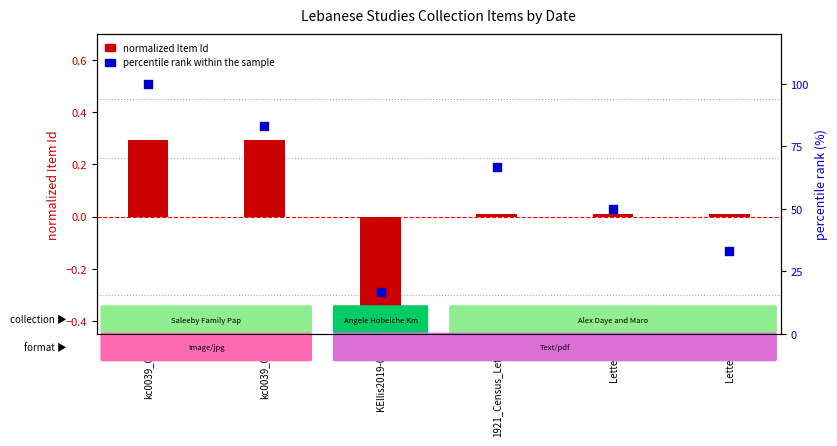

Is the value of percentile rank within sample at KEllis2019-075 greater than the value of normalized Item Id at 1921_Census_Letter?

Yes